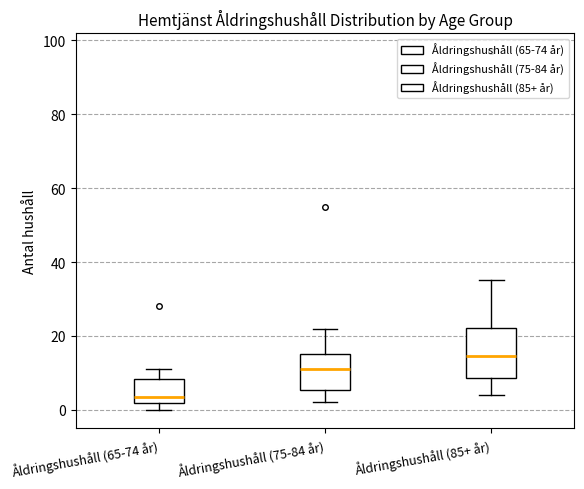

Which box has the lowest median line?

Åldringshushåll (65-74 år)